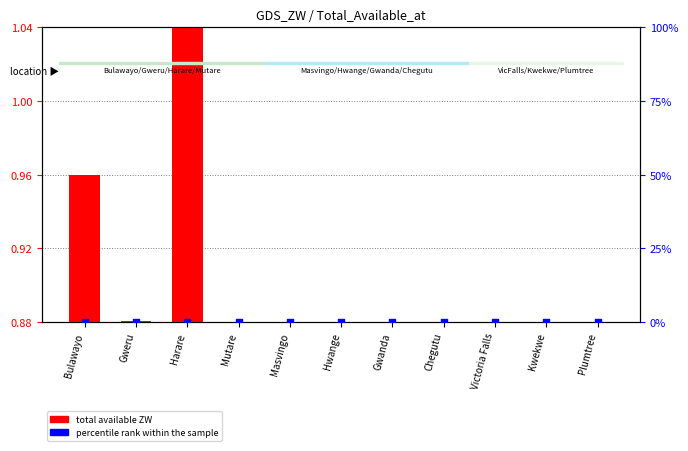

At which category is the sum across all series the highest?

Harare